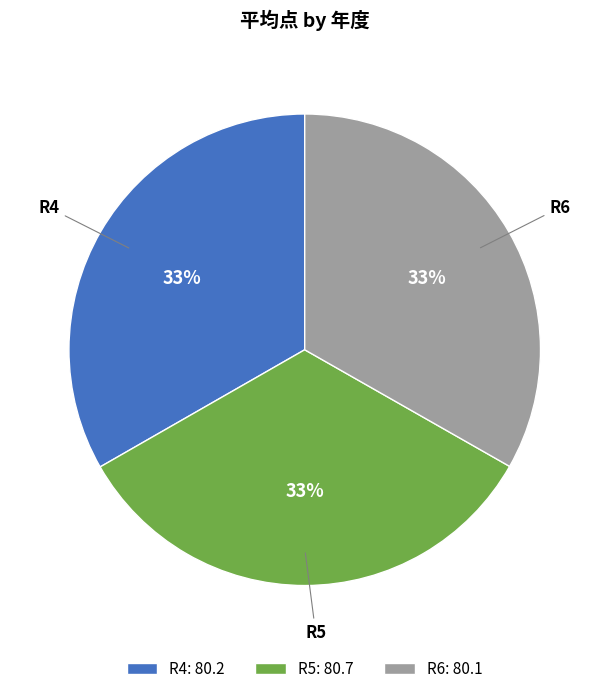

To the nearest percent, what portion does R5 represent?

33%